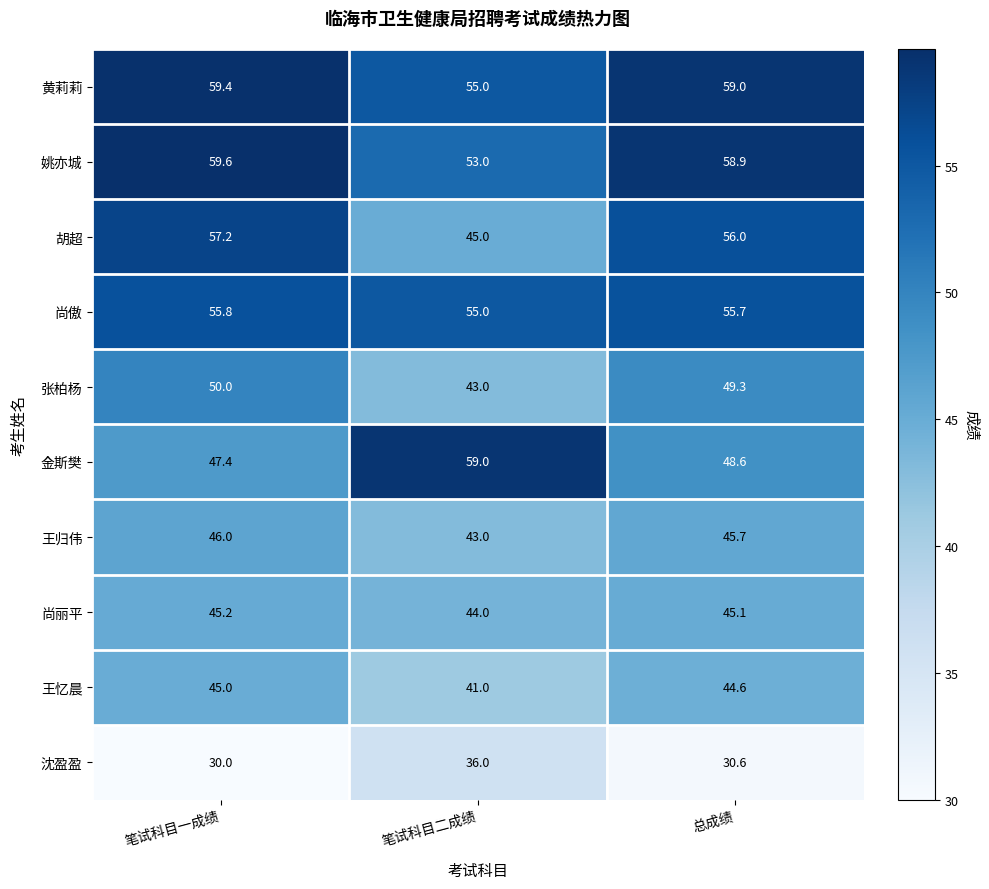

Where is 尚丽平 nearest to the value 44?

笔试科目二成绩